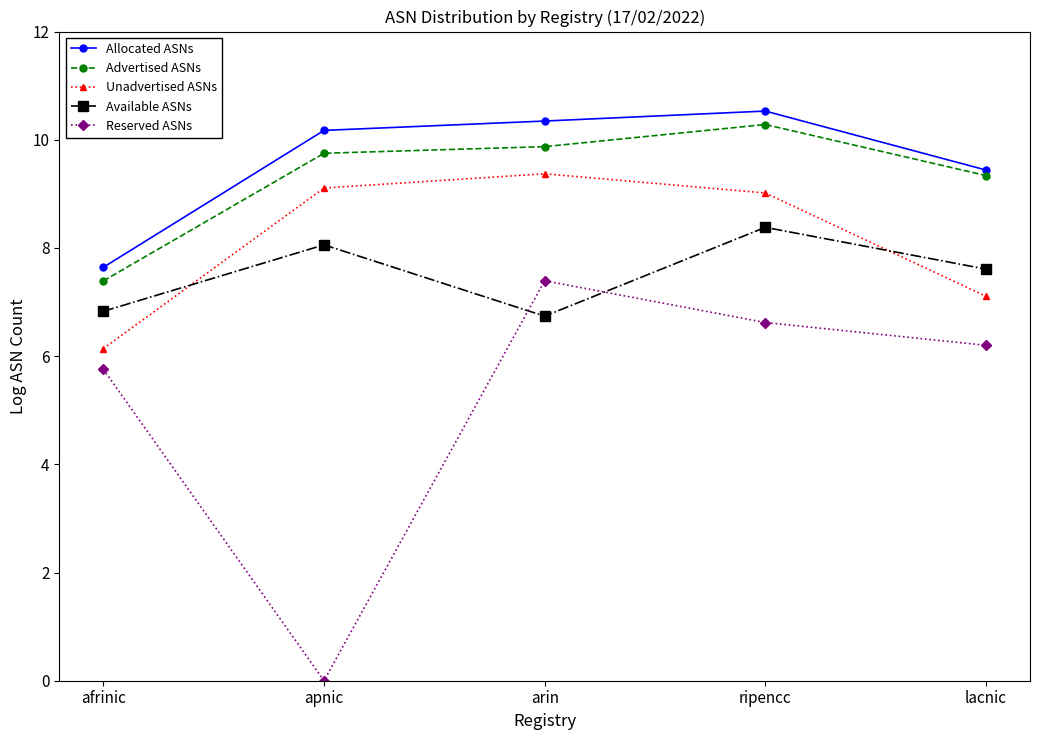

What are all the series names shown in the legend?

Allocated ASNs, Advertised ASNs, Unadvertised ASNs, Available ASNs, Reserved ASNs